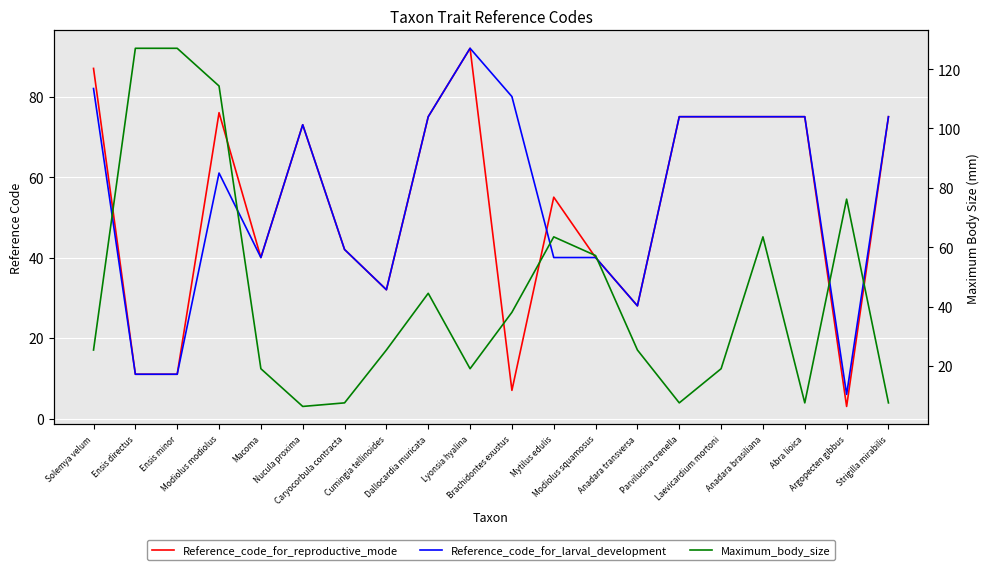

The value of Reference_code_for_larval_development at Strigilla mirabilis is 32.1. True or false?

False